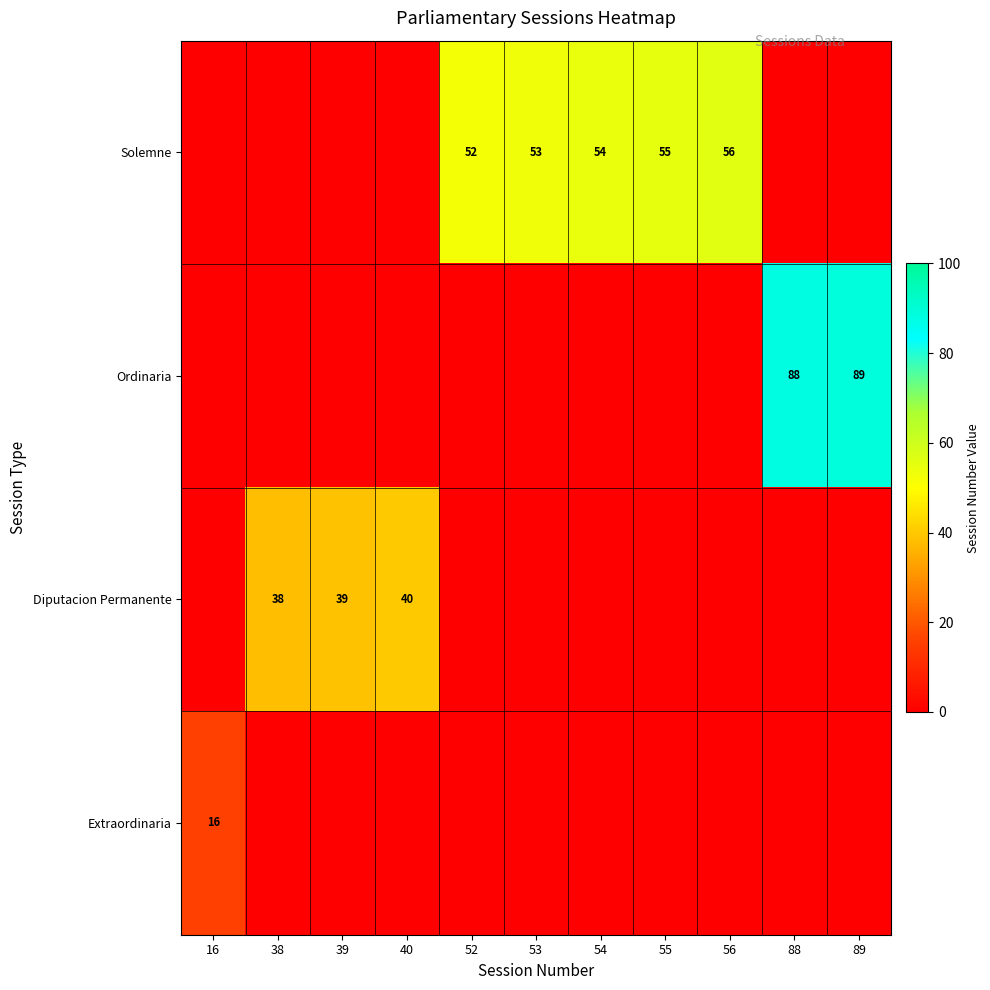

Is it true that Solemne equals 53 at 53?

True